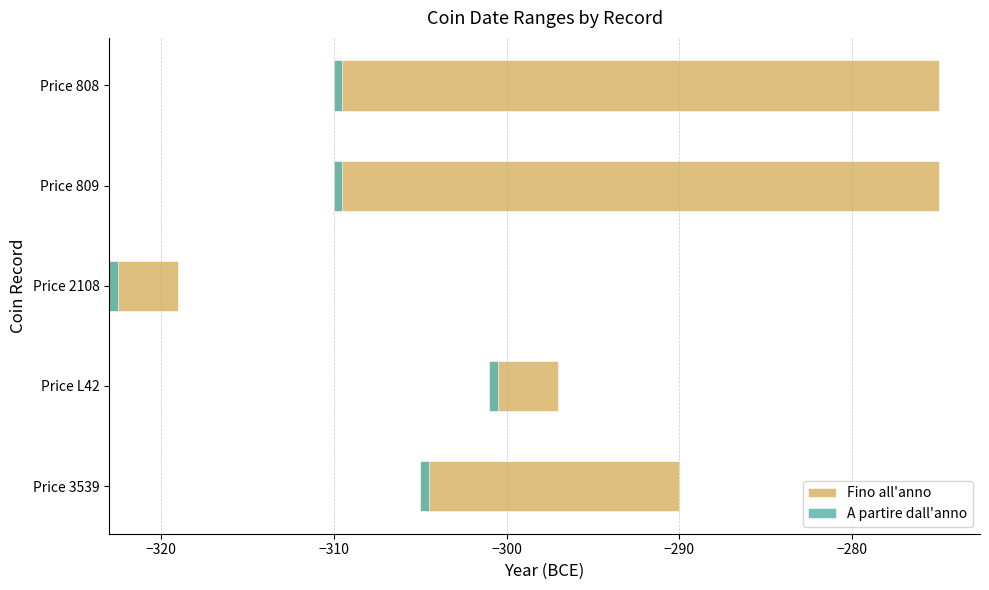

The value of Fino all'anno at Price L42 is 1.7. True or false?

False